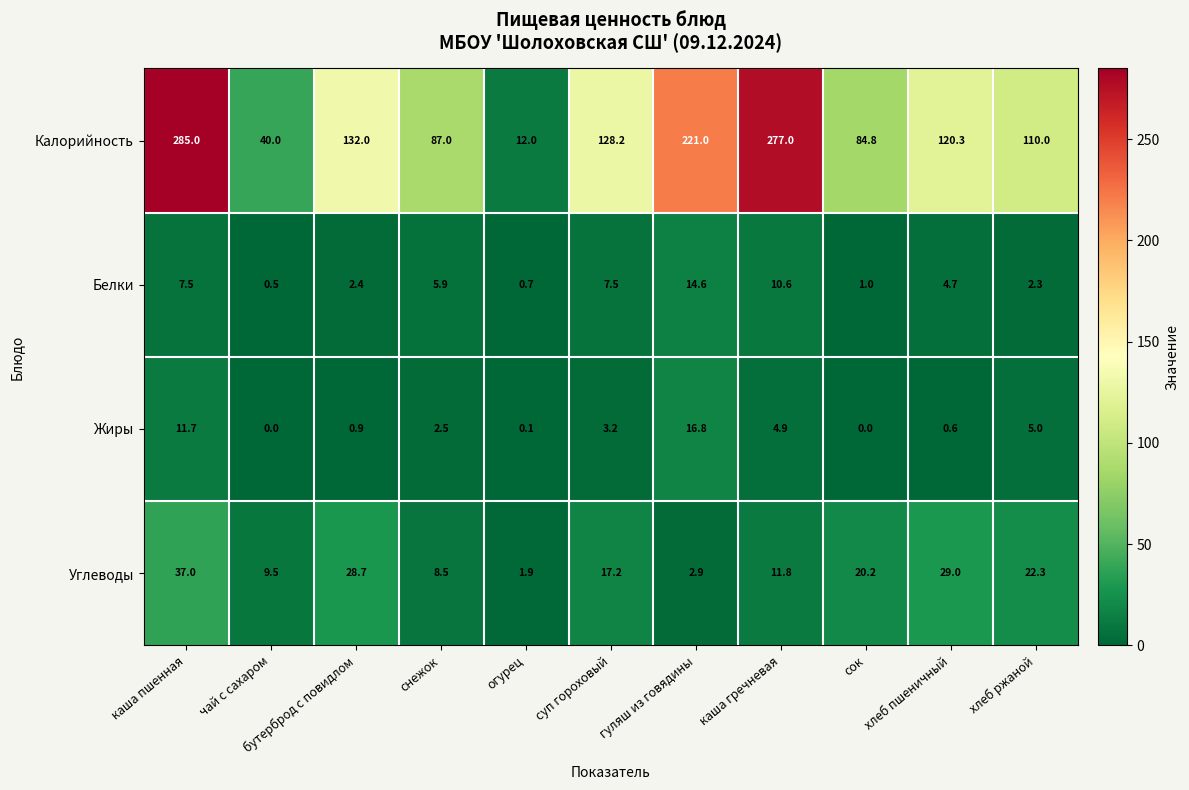

What is the approximate value of Белки at сок?

1.0